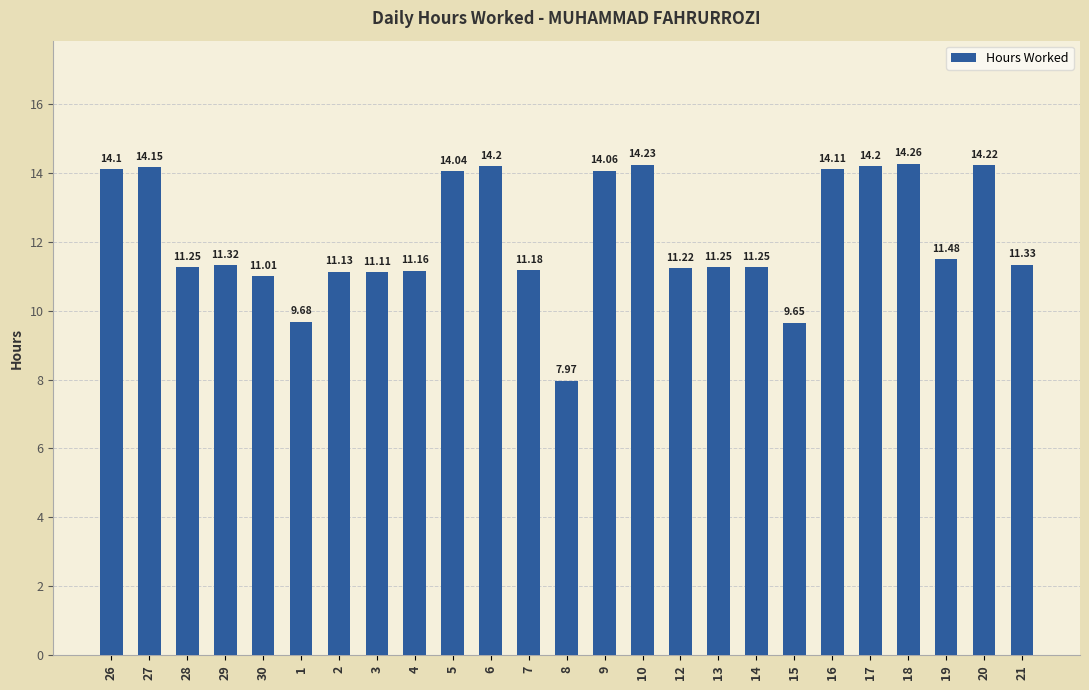

What is the ratio of the value at 20 to the value at 2?

1.3